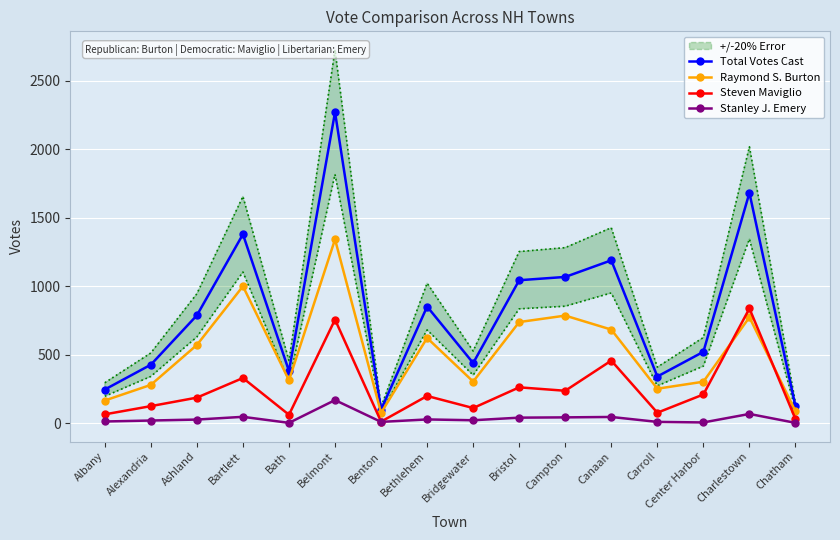

Where is the first local maximum for Stanley J. Emery?

Bartlett